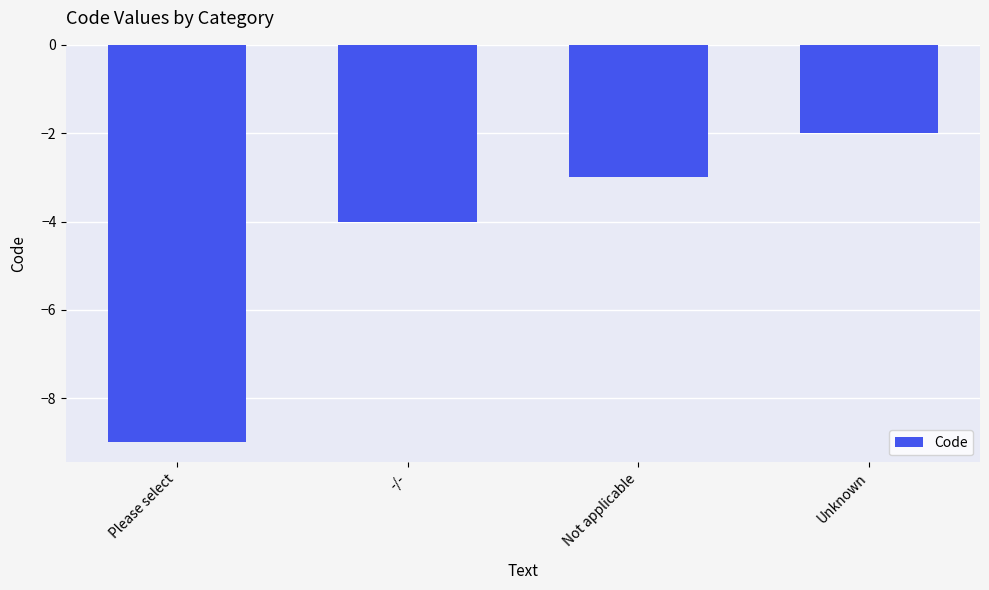

At which label does the data first exceed -3?

Unknown